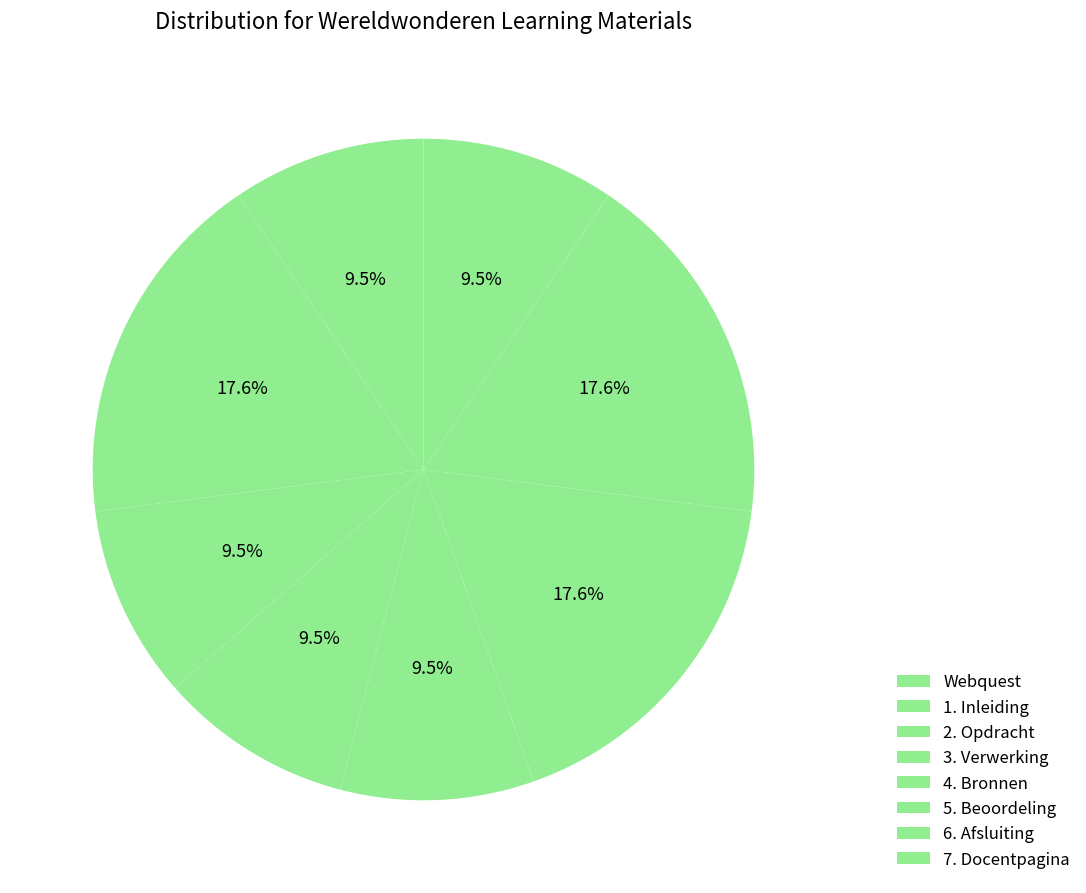

Is there a majority slice in this chart?

No